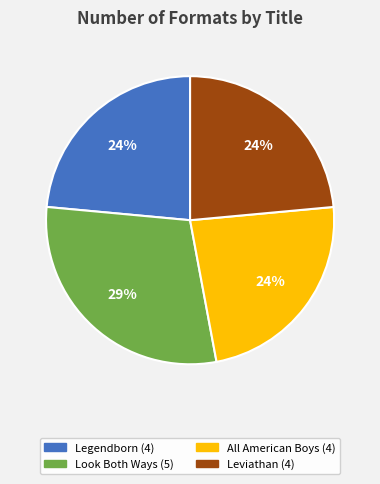

Is it true that Leviathan is 24% of the pie?

True